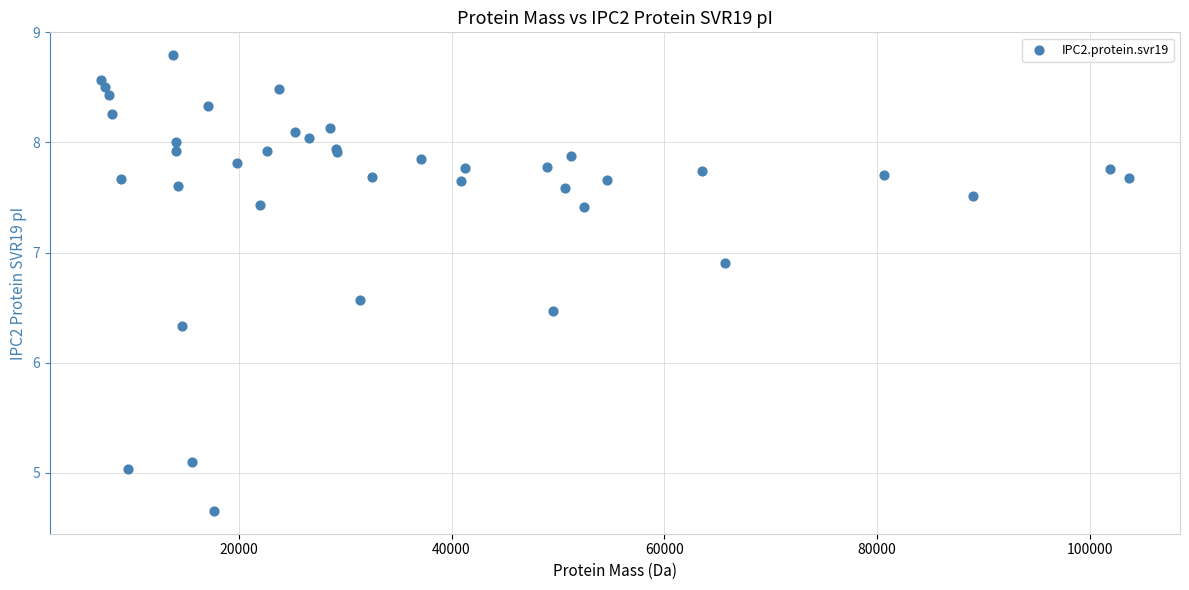

What Y value in the scatter plot is closest to 6?

6.3